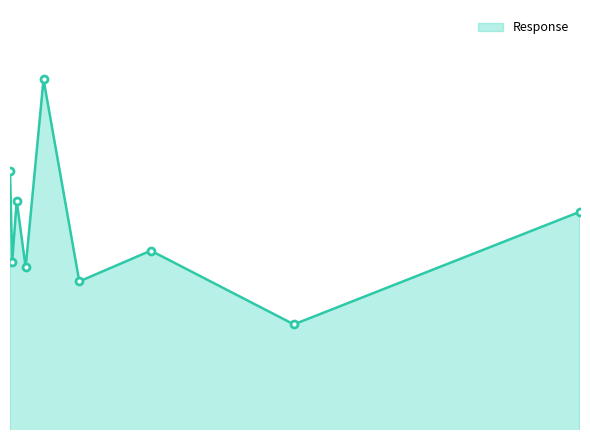

What is the maximum value shown in the chart?

121.7